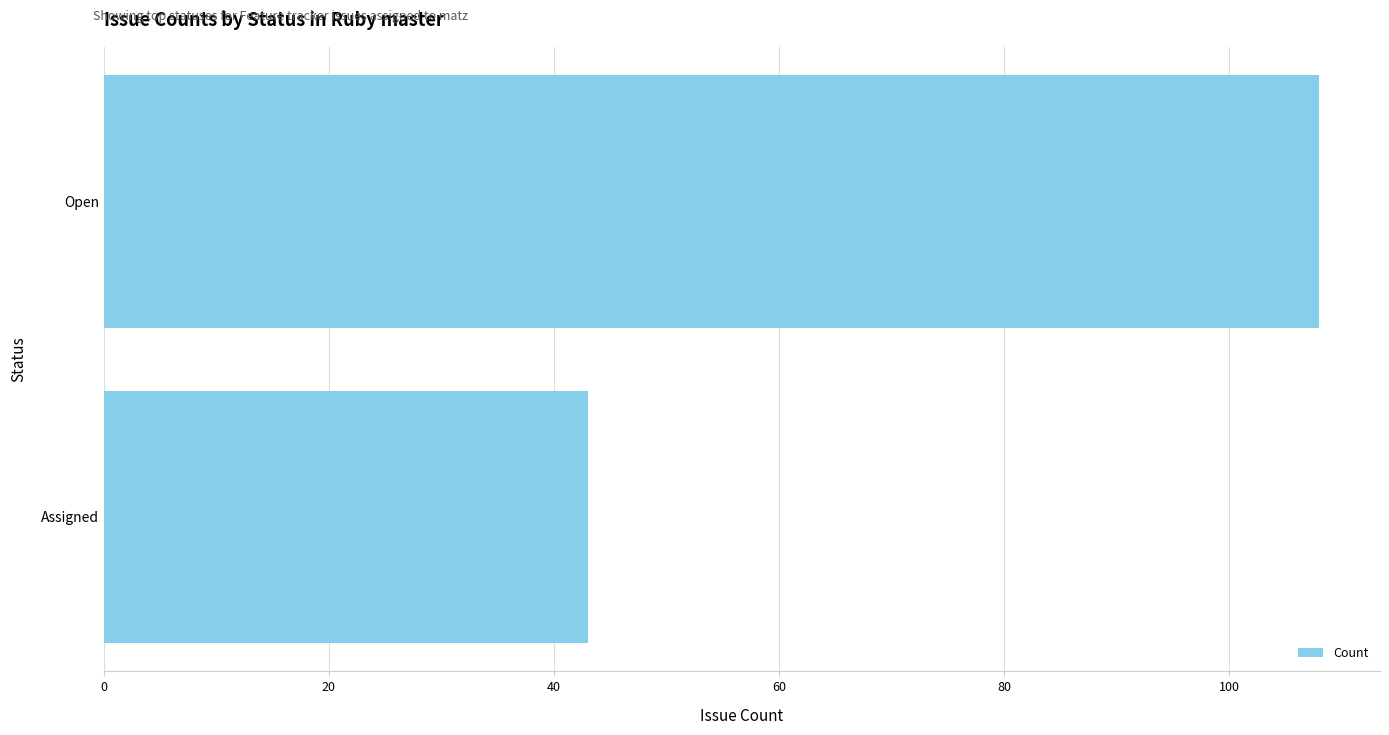

How many bars are there in total?

2